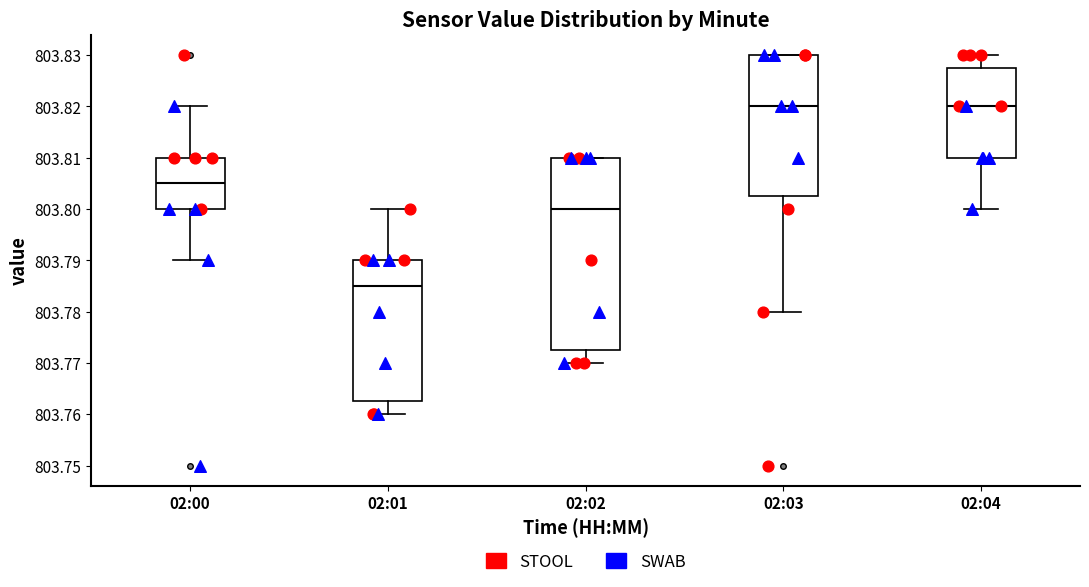

Where is the lower edge of the box for 02:04 on the y-axis? The values are not printed on the chart, so give them approximately, as read against the axis.

803.810